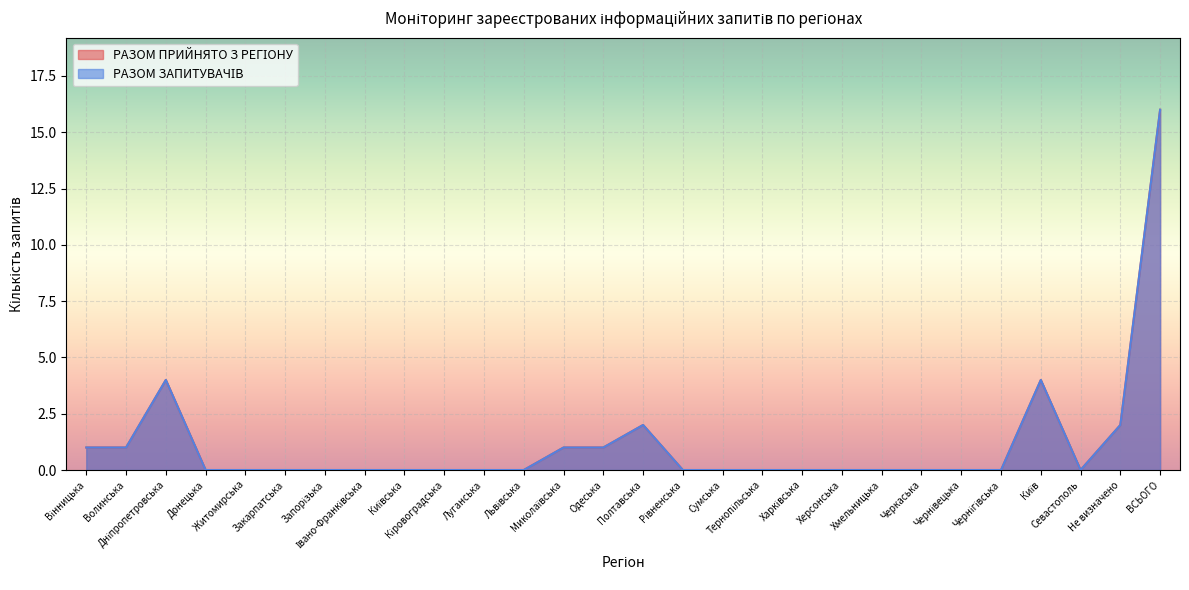

Reading left to right, what are all the values shown in this chart?

РАЗОМ ПРИЙНЯТО З РЕГІОНУ: Вінницька=1	Волинська=1	Дніпропетровська=4	Донецька=0	Житомирська=0	Закарпатська=0	Запорізька=0	Івано-Франківська=0	Київська=0	Кіровоградська=0	Луганська=0	Львівська=0	Миколаївська=1	Одеська=1	Полтавська=2	Рівненська=0	Сумська=0	Тернопільська=0	Харківська=0	Херсонська=0	Хмельницька=0	Черкаська=0	Чернівецька=0	Чернігівська=0	Київ=4	Севастополь=0	Не визначено=2	ВСЬОГО=16
РАЗОМ ЗАПИТУВАЧІВ: Вінницька=1	Волинська=1	Дніпропетровська=4	Донецька=0	Житомирська=0	Закарпатська=0	Запорізька=0	Івано-Франківська=0	Київська=0	Кіровоградська=0	Луганська=0	Львівська=0	Миколаївська=1	Одеська=1	Полтавська=2	Рівненська=0	Сумська=0	Тернопільська=0	Харківська=0	Херсонська=0	Хмельницька=0	Черкаська=0	Чернівецька=0	Чернігівська=0	Київ=4	Севастополь=0	Не визначено=2	ВСЬОГО=16